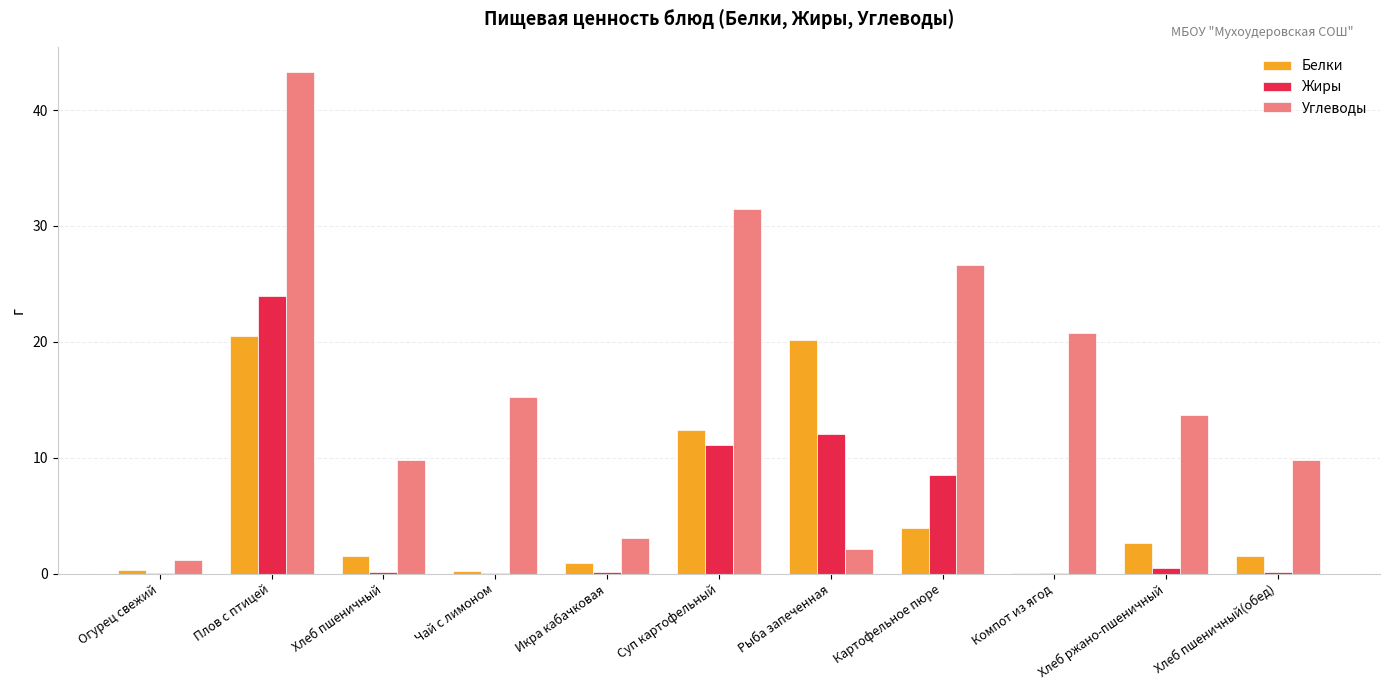

Which series has the widest spread of values?

Углеводы